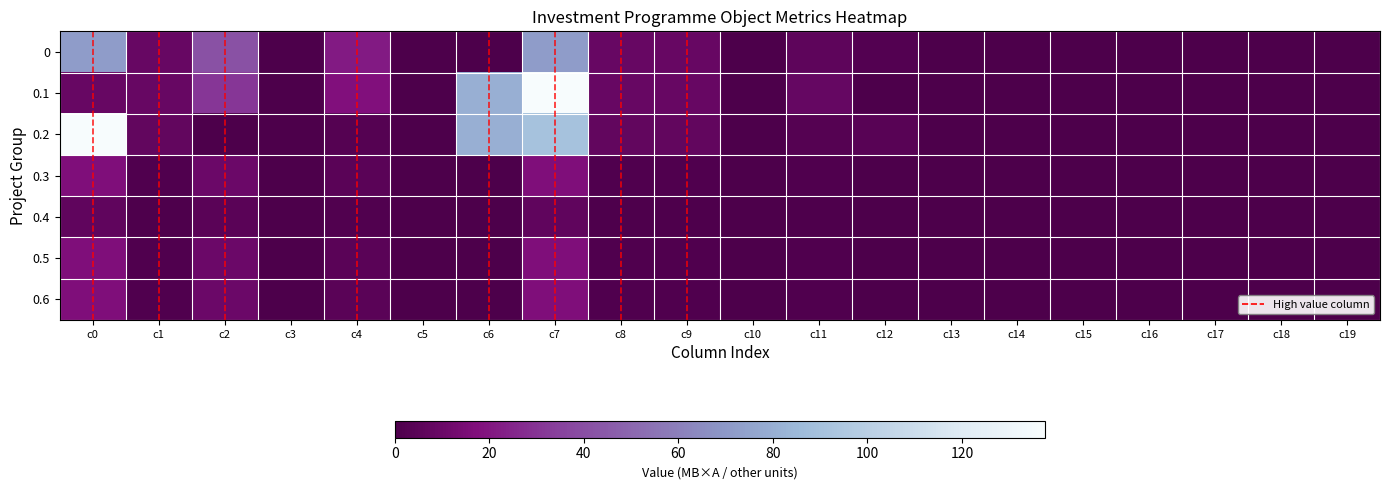

What is the difference between the 0.3 values at c15 and c11?

1.6